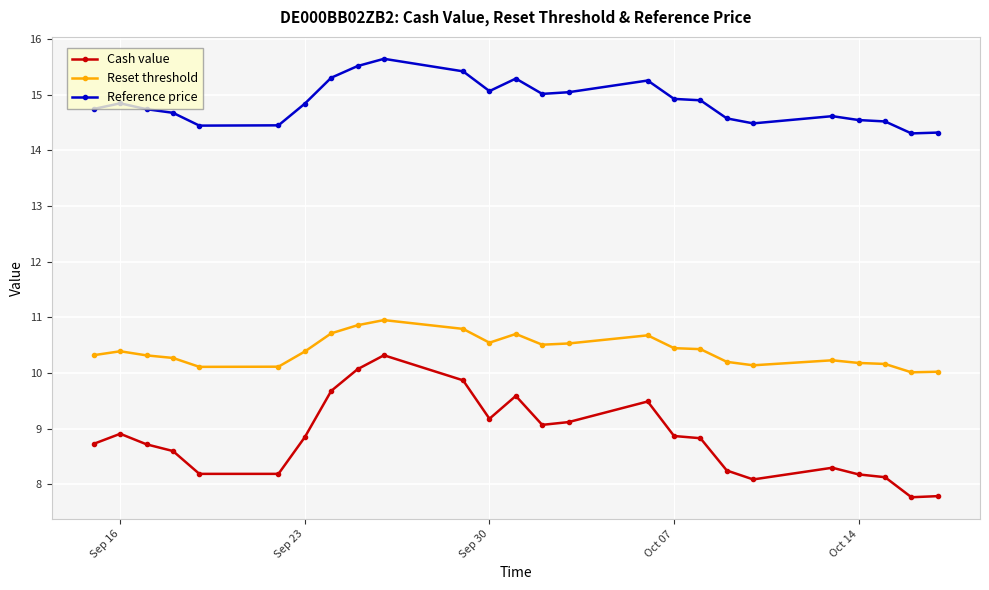

At how many categories does at least one series exceed 14?

25